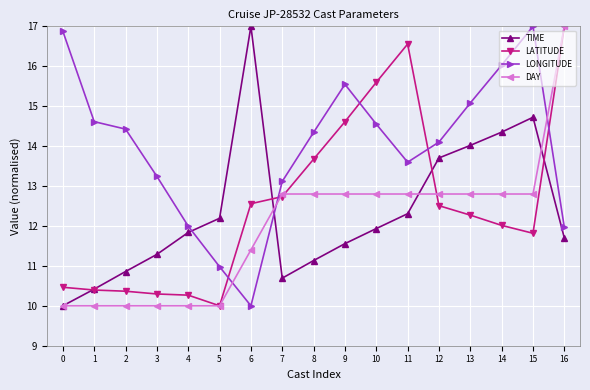

How many interior local peaks does the TIME series have?

2